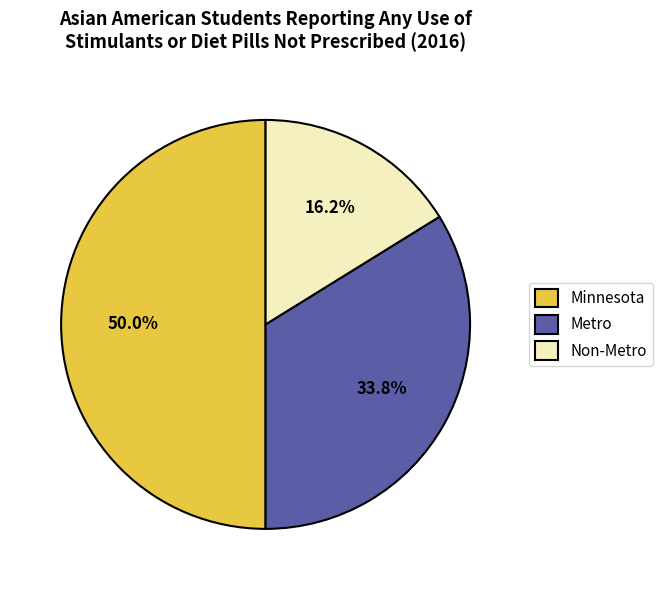

Which has a higher value, Metro or Minnesota?

Minnesota